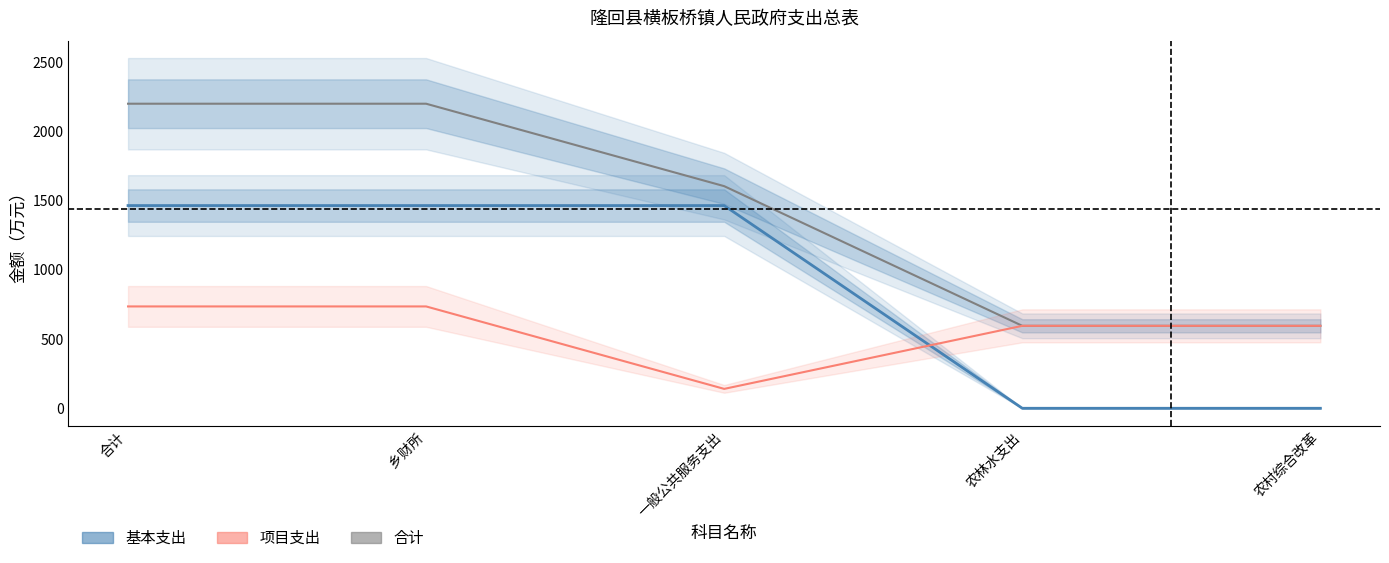

Read the 合计 value at 合计.

2197.9